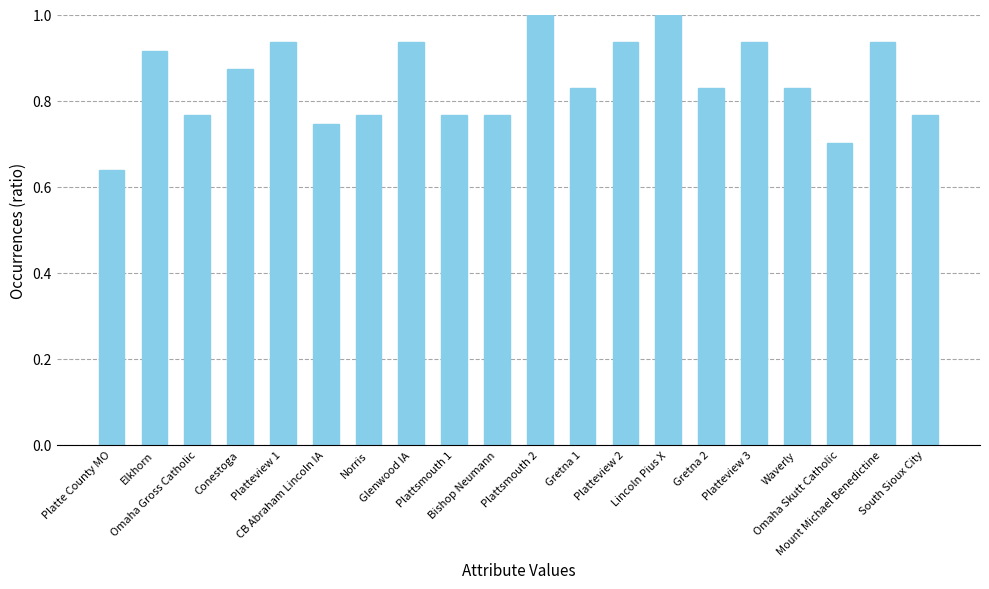

What is the maximum value shown in the chart?

1.0